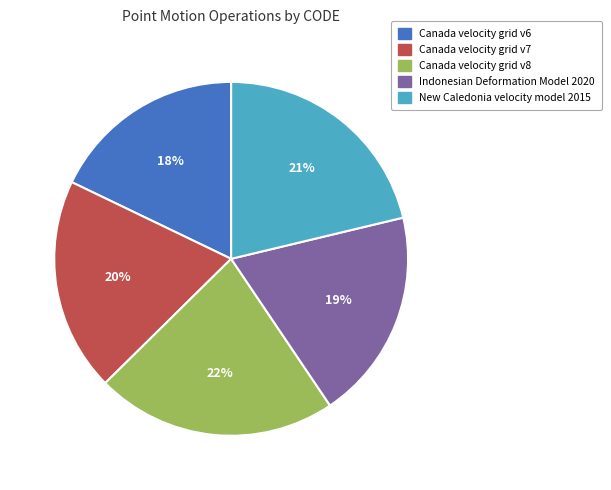

Which slice is the smallest?

Canada velocity grid v6